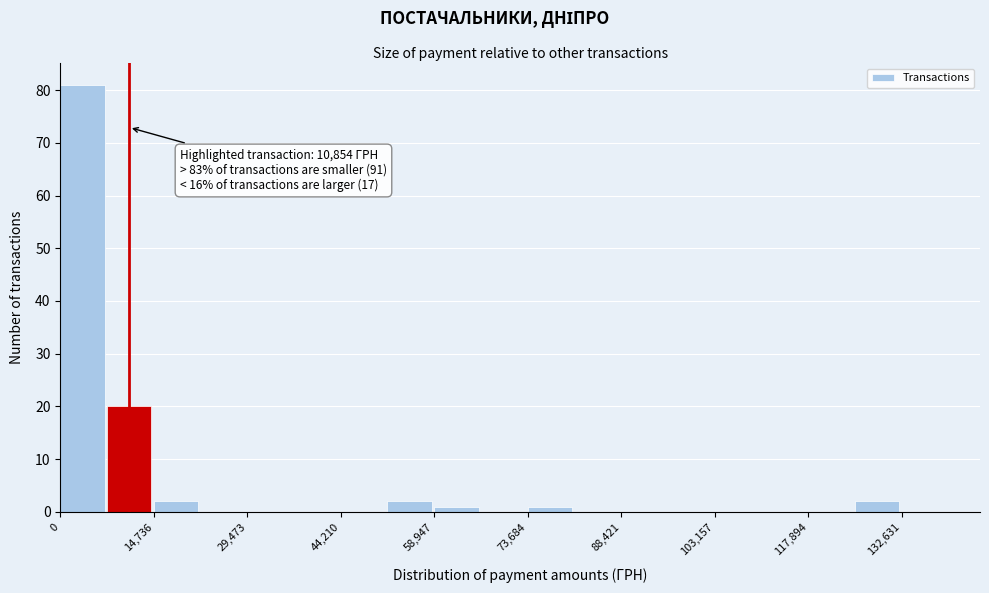

Around what value on the x-axis is the tallest bar? Give the approximate position of its centre, as read against the axis.

4000